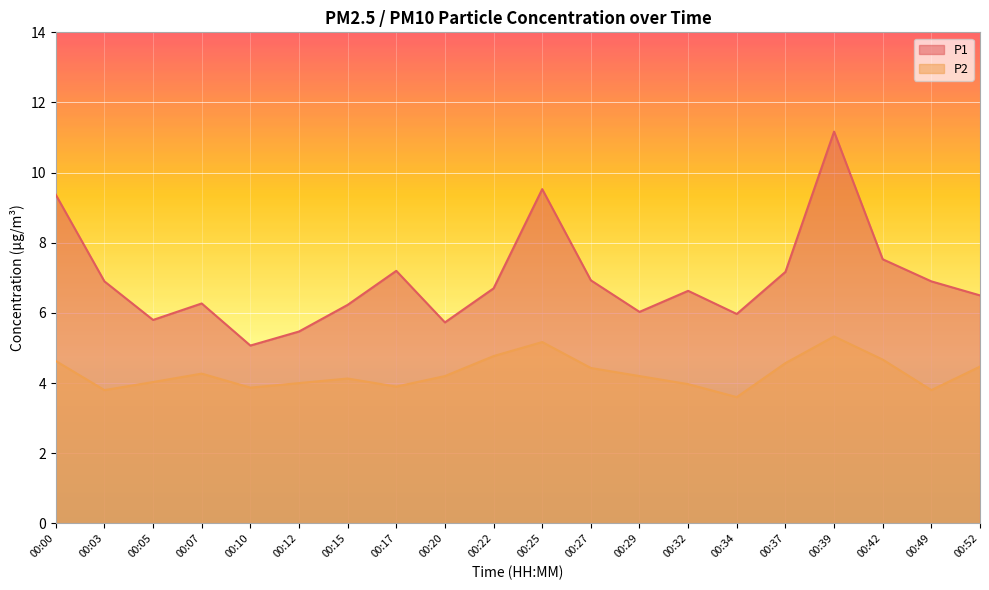

Reading left to right, list all the values displayed in this chart.

P1: 00:00=9.4	00:03=6.9	00:05=5.8	00:07=6.3	00:10=5.1	00:12=5.5	00:15=6.2	00:17=7.2	00:20=5.7	00:22=6.7	00:25=9.5	00:27=6.9	00:29=6.0	00:32=6.6	00:34=6.0	00:37=7.2	00:39=11.2	00:42=7.5	00:49=6.9	00:52=6.5
P2: 00:00=4.6	00:03=3.8	00:05=4.0	00:07=4.3	00:10=3.9	00:12=4.0	00:15=4.1	00:17=3.9	00:20=4.2	00:22=4.8	00:25=5.2	00:27=4.4	00:29=4.2	00:32=4.0	00:34=3.6	00:37=4.6	00:39=5.3	00:42=4.7	00:49=3.8	00:52=4.5